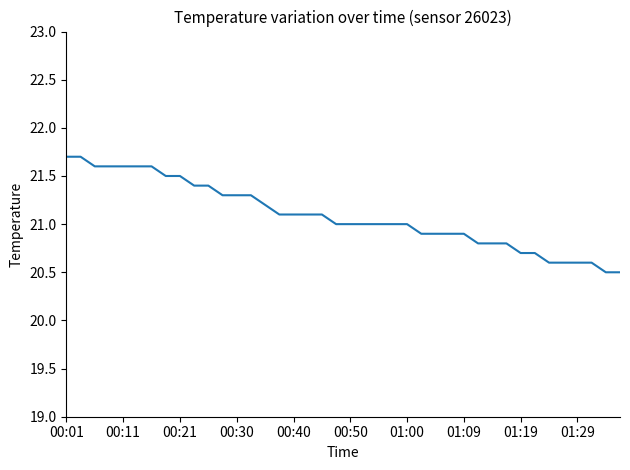

What is the difference between the maximum and second lowest values?

1.2